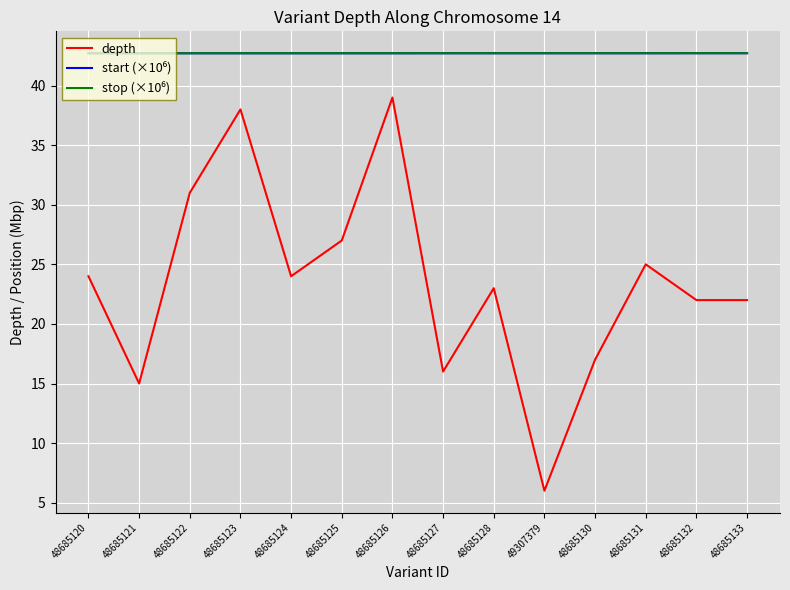

What position from the right is 48685131?

3